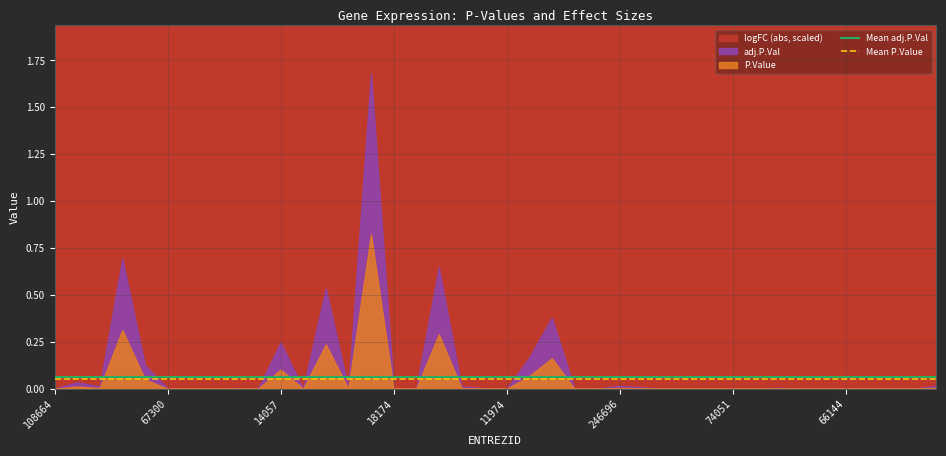

The Mean P.Value series shows 0.1 at 67300. True or false?

True